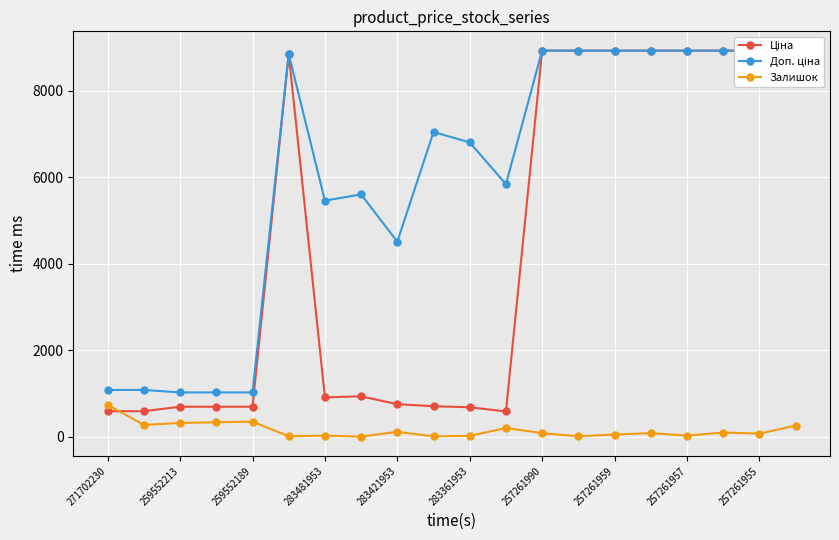

Is it true that Залишок equals 736 at 271702230?

True